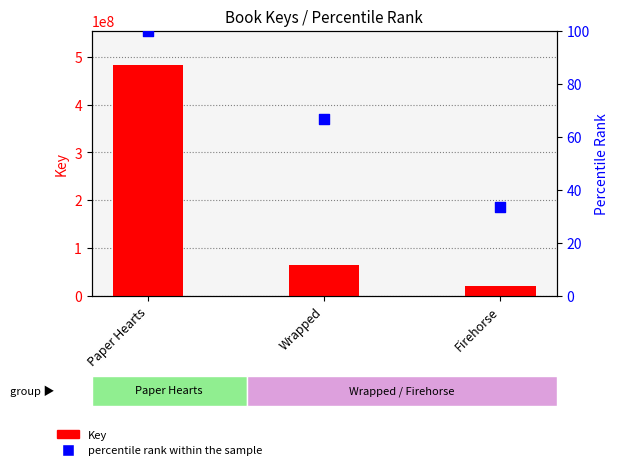

Which series has the widest spread of Y values?

Key